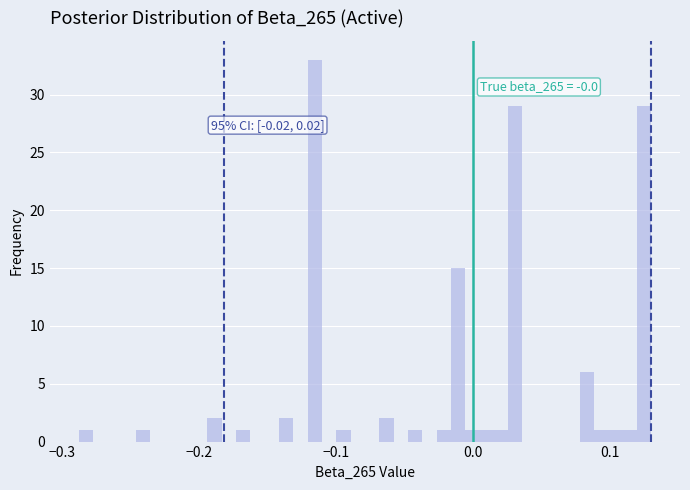

Read against the x-axis, roughly where is the centre of the tallest bar?

-0.12